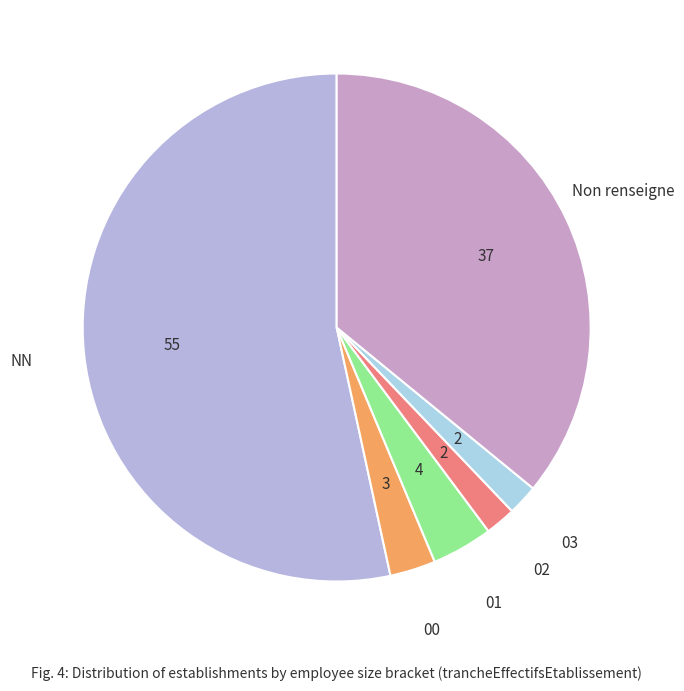

Which category has the biggest portion of the pie?

NN